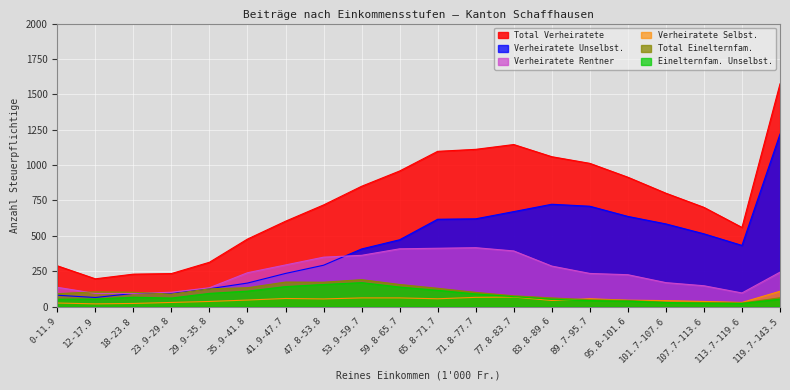

The Total Verheiratete series shows 292 at 53.9-59.7. True or false?

False